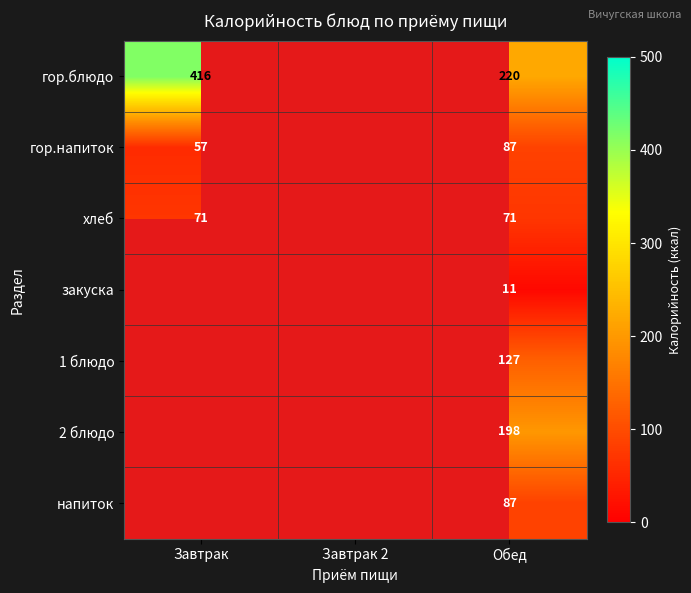

What is the maximum value shown in the chart?

416.0